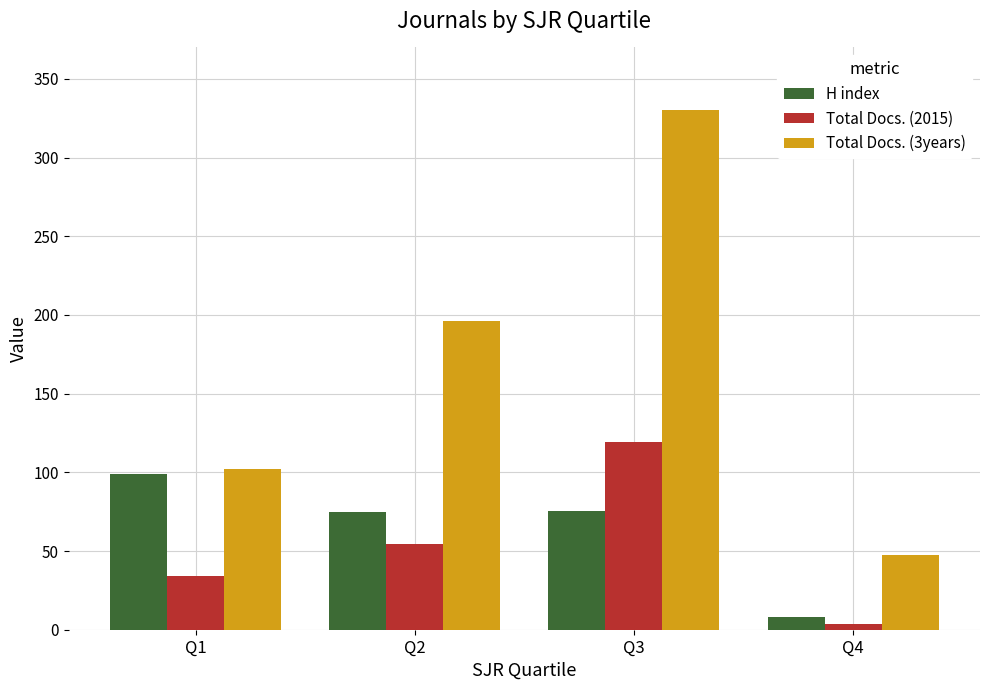

At how many categories does at least one series exceed 267?

1